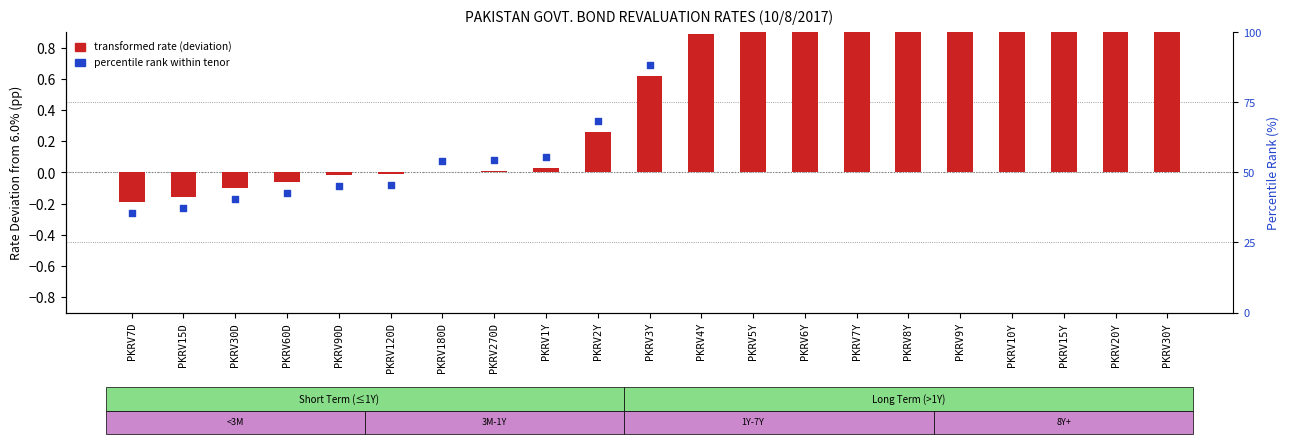

At how many categories does at least one series exceed 1?

9